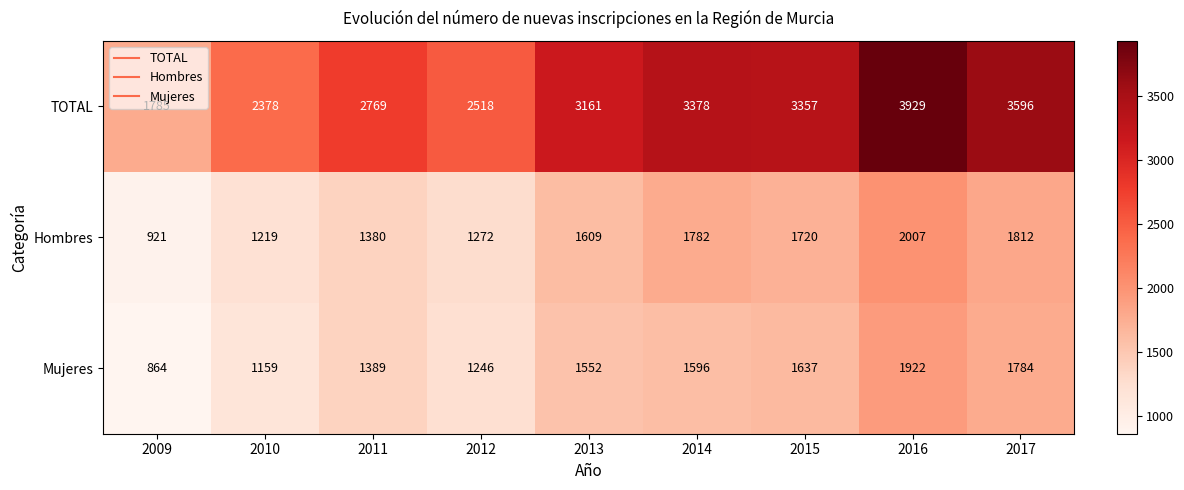

True or false: Hombres has a value of 1932 at 2011.

False